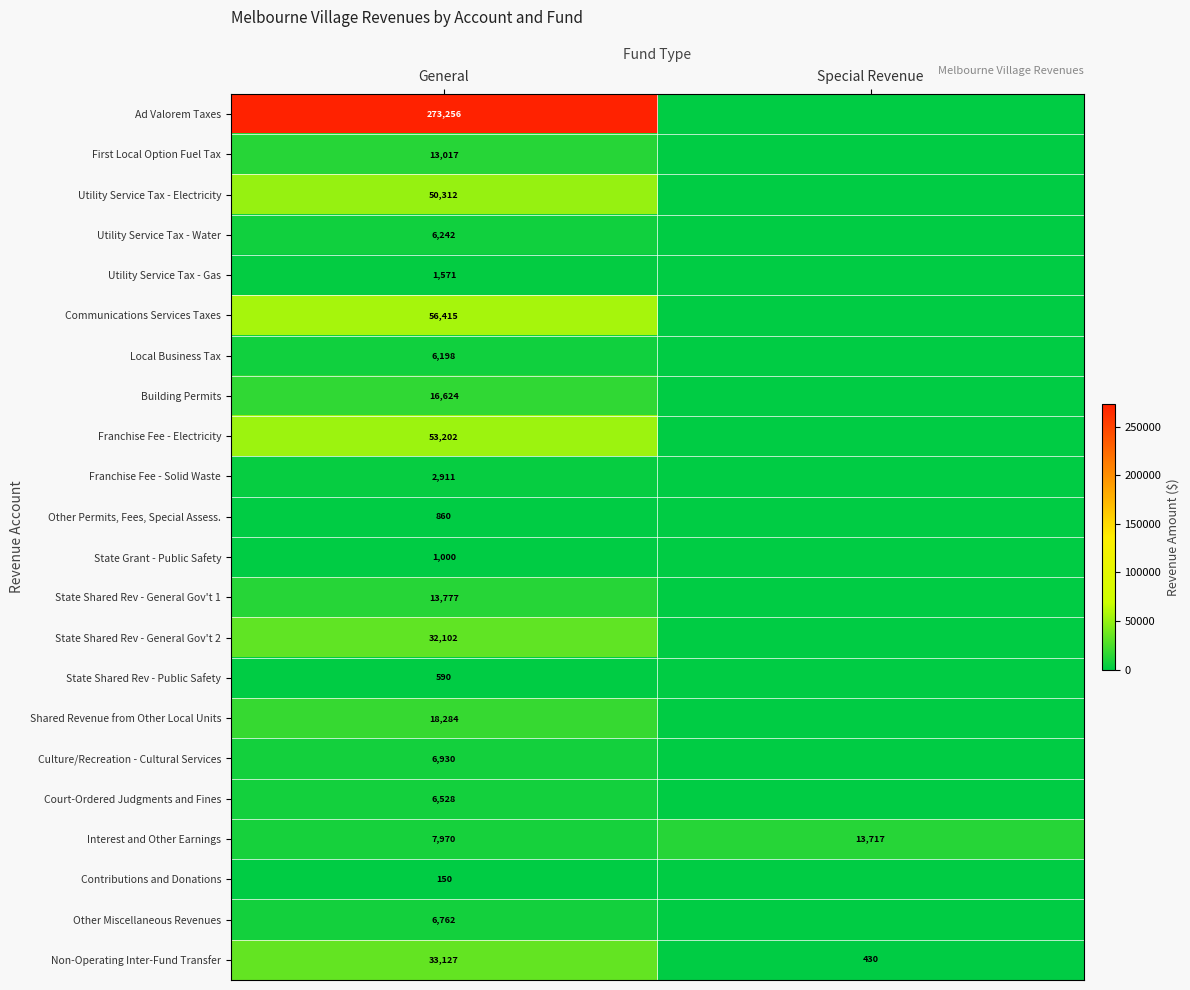

At General, list the series in order from largest to smallest.

Ad Valorem Taxes, Communications Services Taxes, Franchise Fee - Electricity, Utility Service Tax - Electricity, Non-Operating Inter-Fund Transfer, State Shared Rev - General Gov't 2, Shared Revenue from Other Local Units, Building Permits, State Shared Rev - General Gov't 1, First Local Option Fuel Tax, Interest and Other Earnings, Culture/Recreation - Cultural Services, Other Miscellaneous Revenues, Court-Ordered Judgments and Fines, Utility Service Tax - Water, Local Business Tax, Franchise Fee - Solid Waste, Utility Service Tax - Gas, State Grant - Public Safety, Other Permits, Fees, Special Assess., State Shared Rev - Public Safety, Contributions and Donations